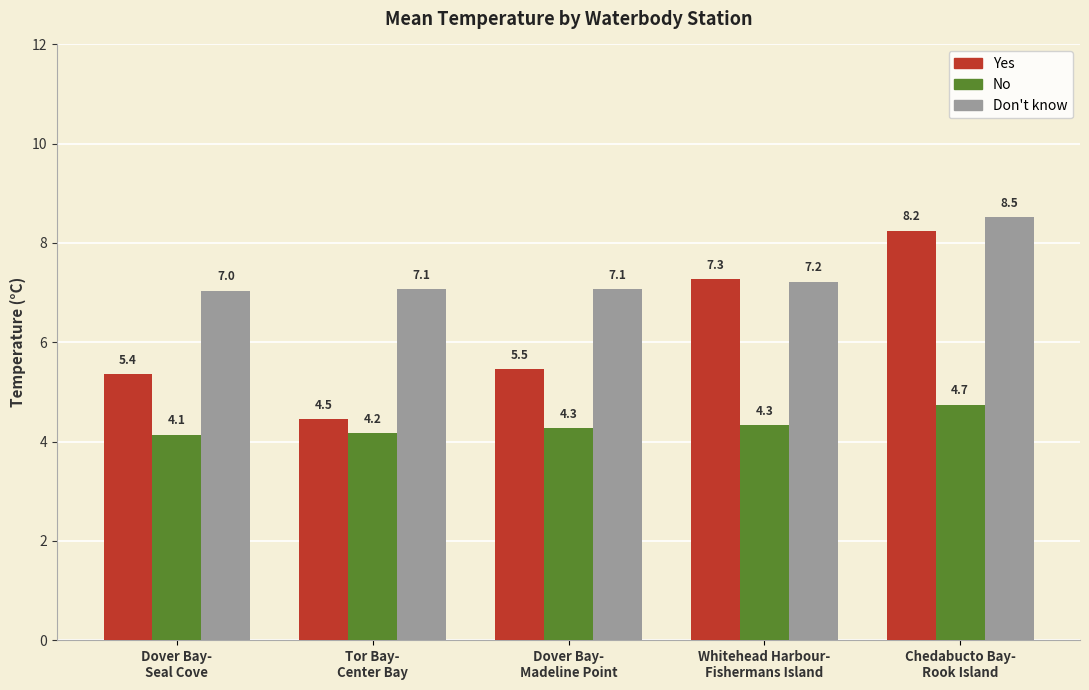

Which label corresponds to the largest value in the chart?

Chedabucto Bay-
Rook Island